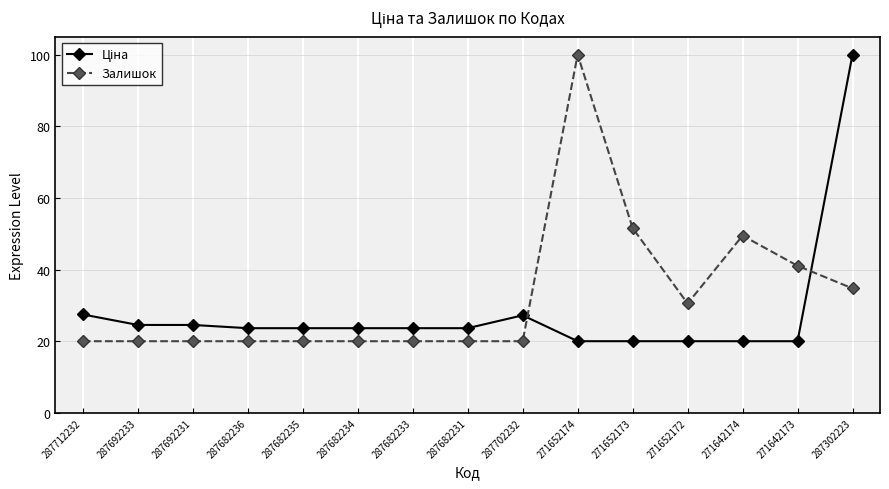

How many distinct data groups are displayed?

2